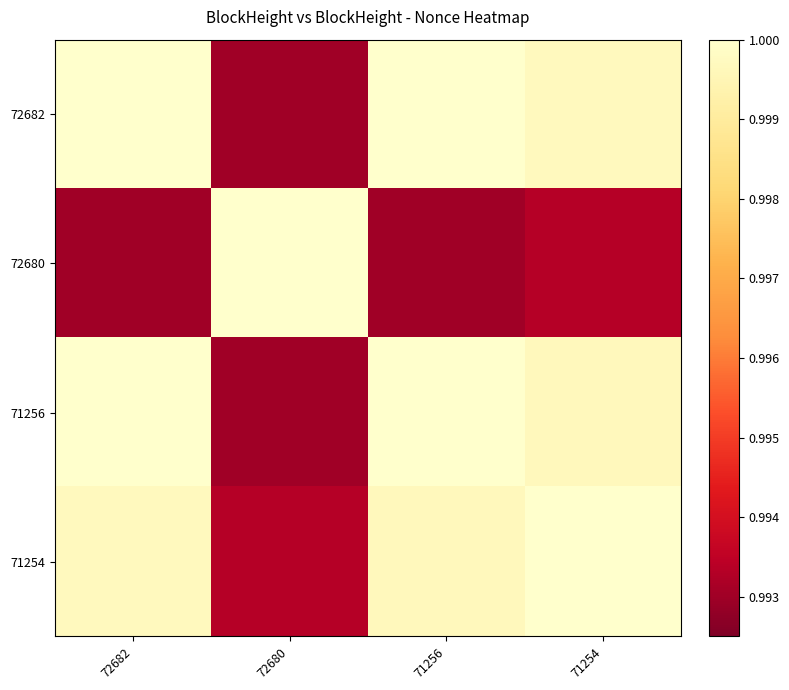

At how many categories does at least one series exceed 0?

4